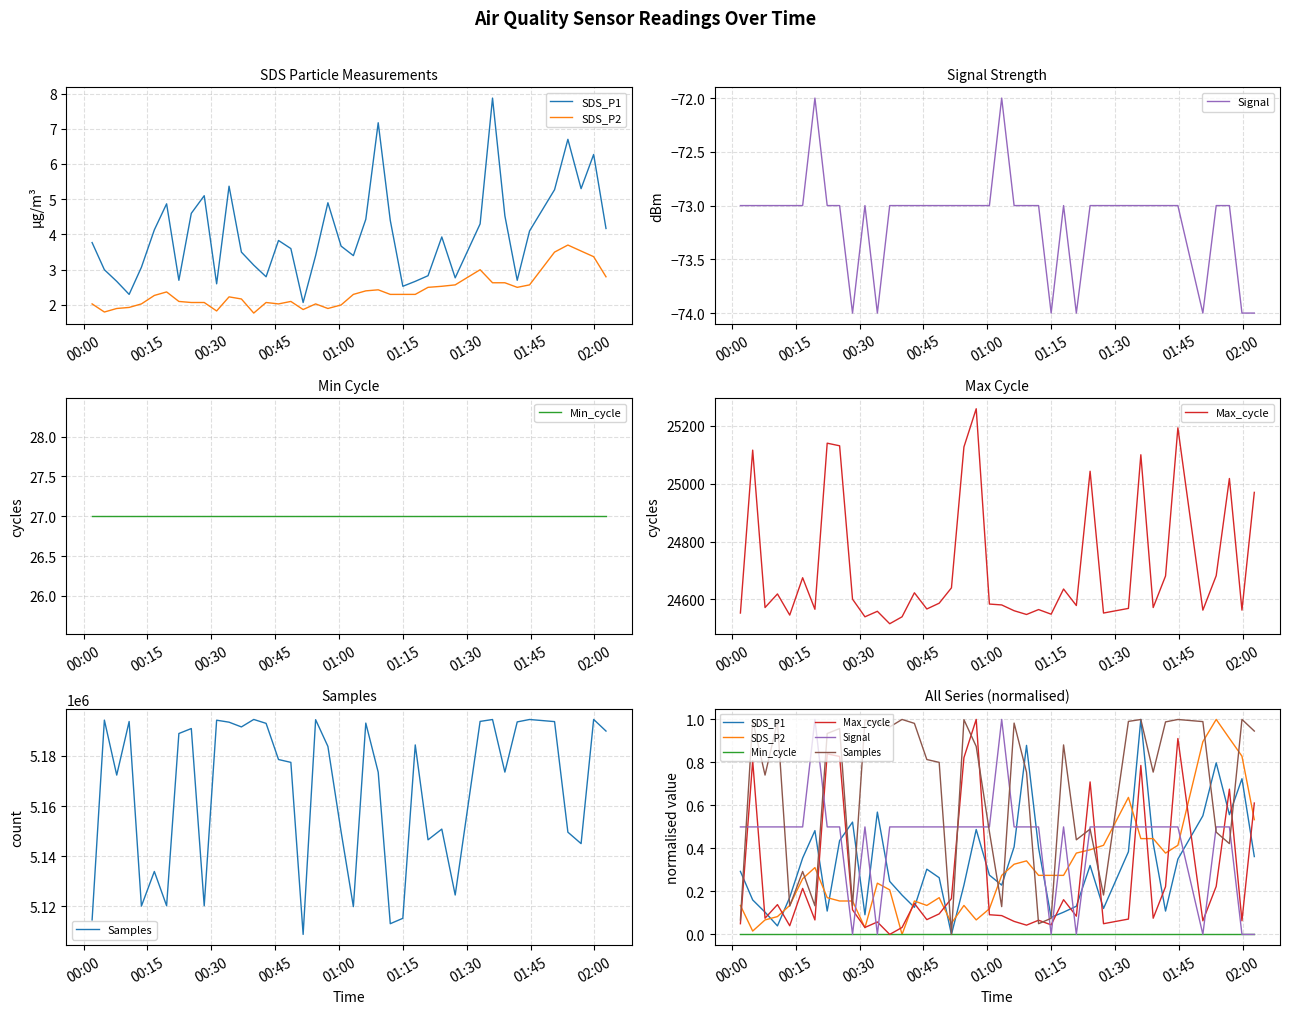

True or false: Signal has more than 0 interior local peaks.

True